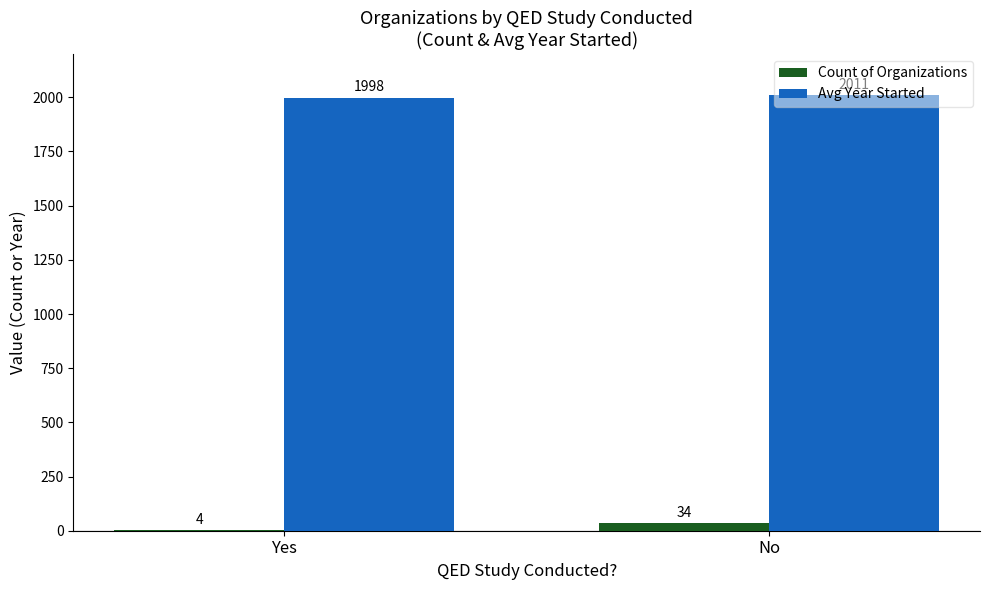

True or false: Avg Year Started has a value of 3043 at Yes.

False